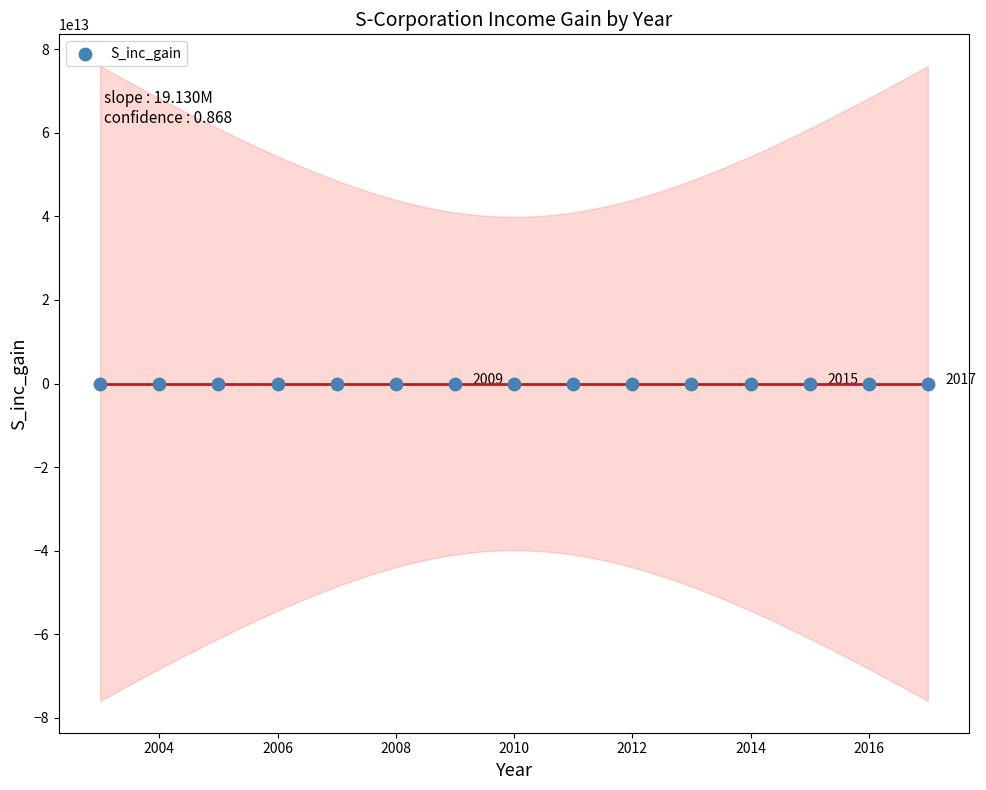

What is the range of Y values (max minus min)?

323438693